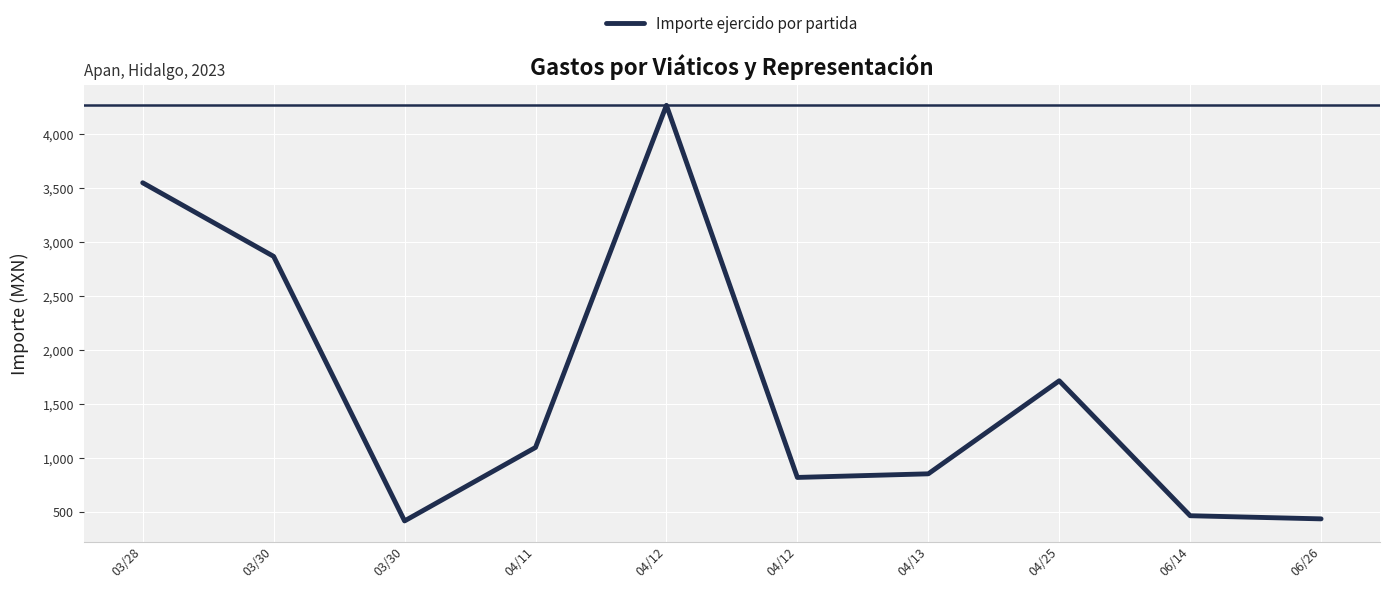

Which has a higher value, 03/30 or 06/26?

06/26